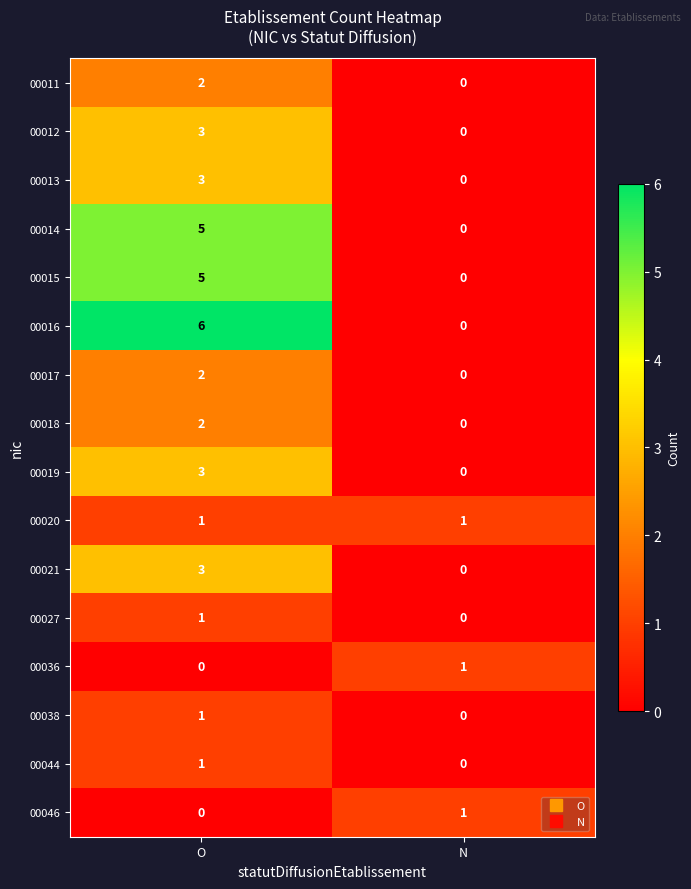

Which series has the largest total across all categories?

00016